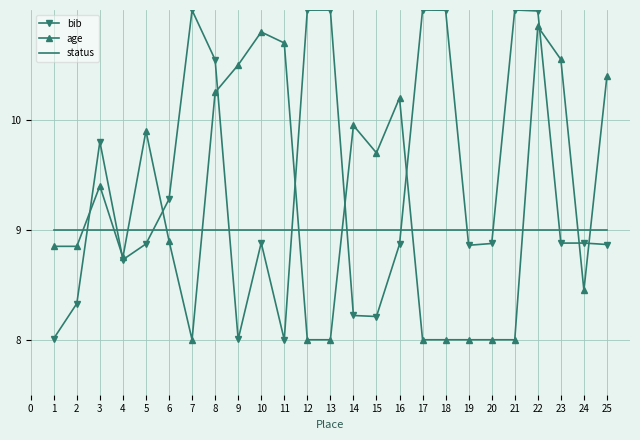

What is the total value across all series at 21?

28.0